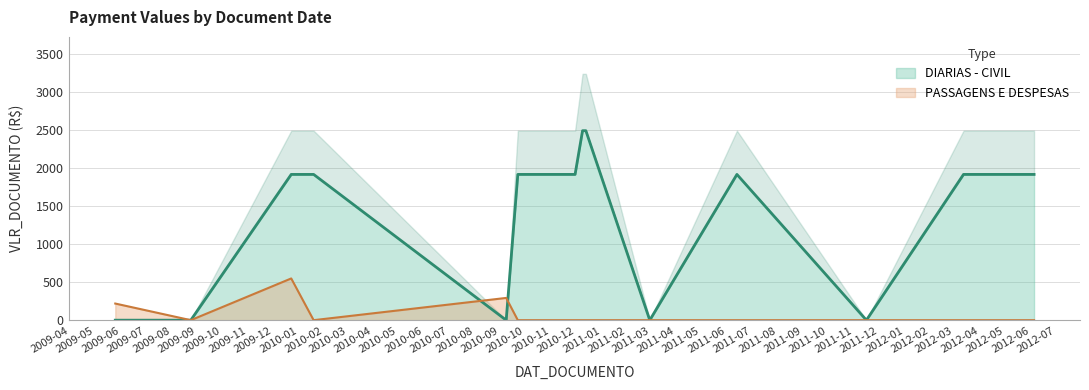

List the labels in order of DIARIAS - CIVIL value, smallest first.

2009-05-25, 2009-08-24, 2010-09-08, 2011-02-28, 2011-11-16, 2009-12-23, 2010-01-19, 2010-09-22, 2010-11-30, 2011-06-13, 2012-03-12, 2012-06-05, 2010-12-09, 2010-12-13